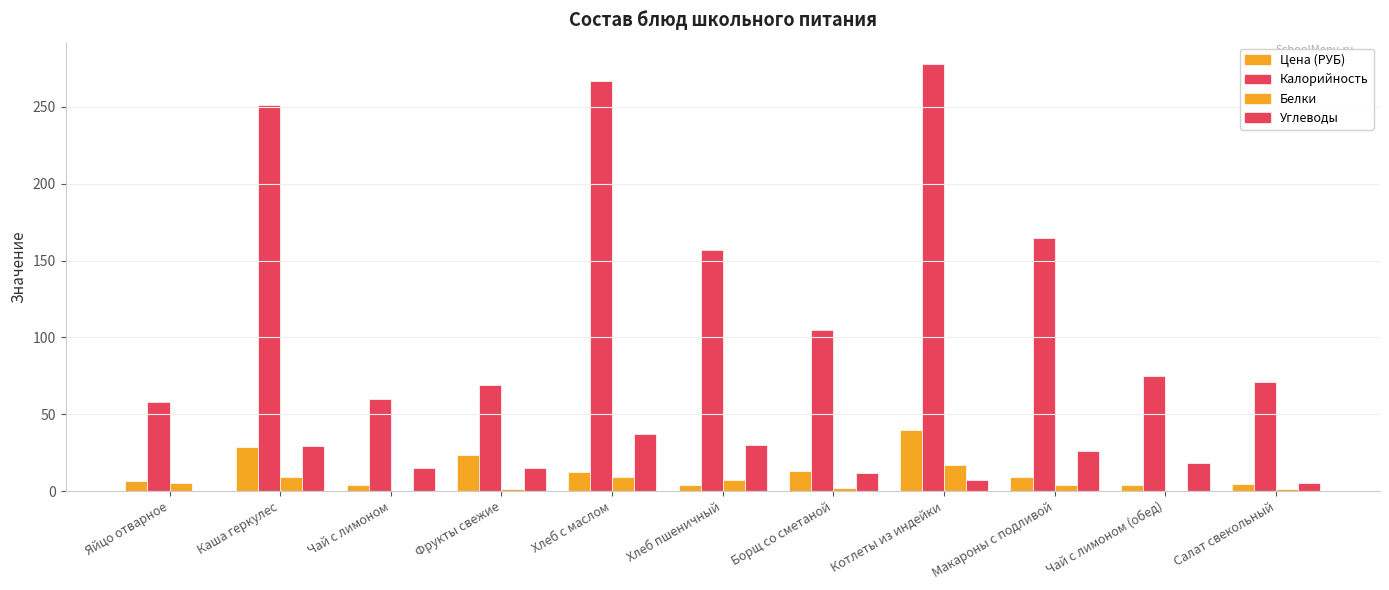

Are the bars horizontal?

No